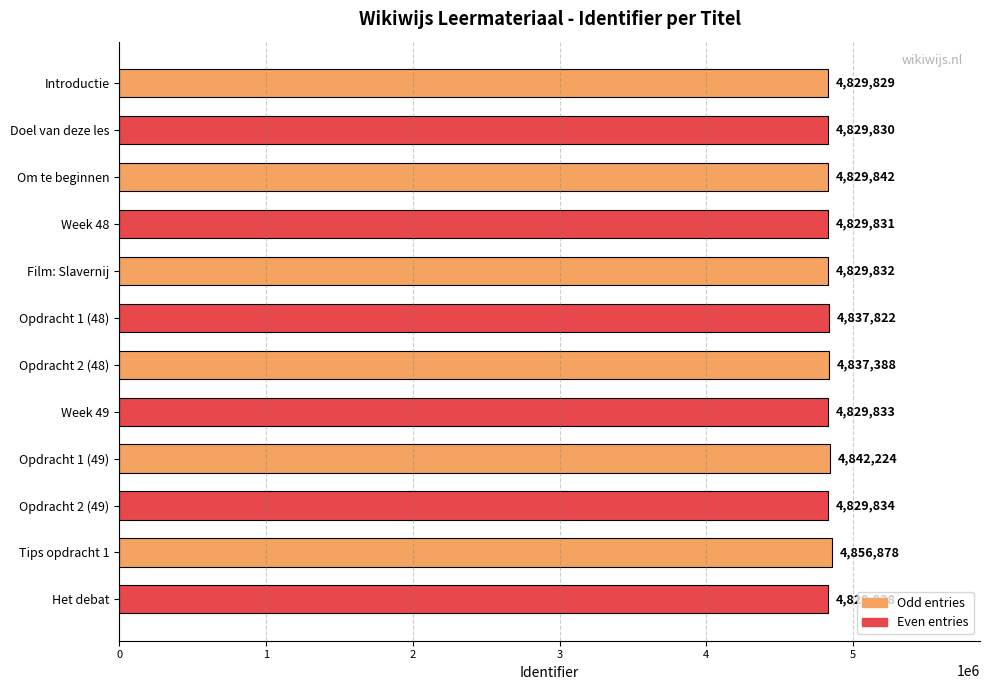

The value at Week 48 is 7204621. True or false?

False